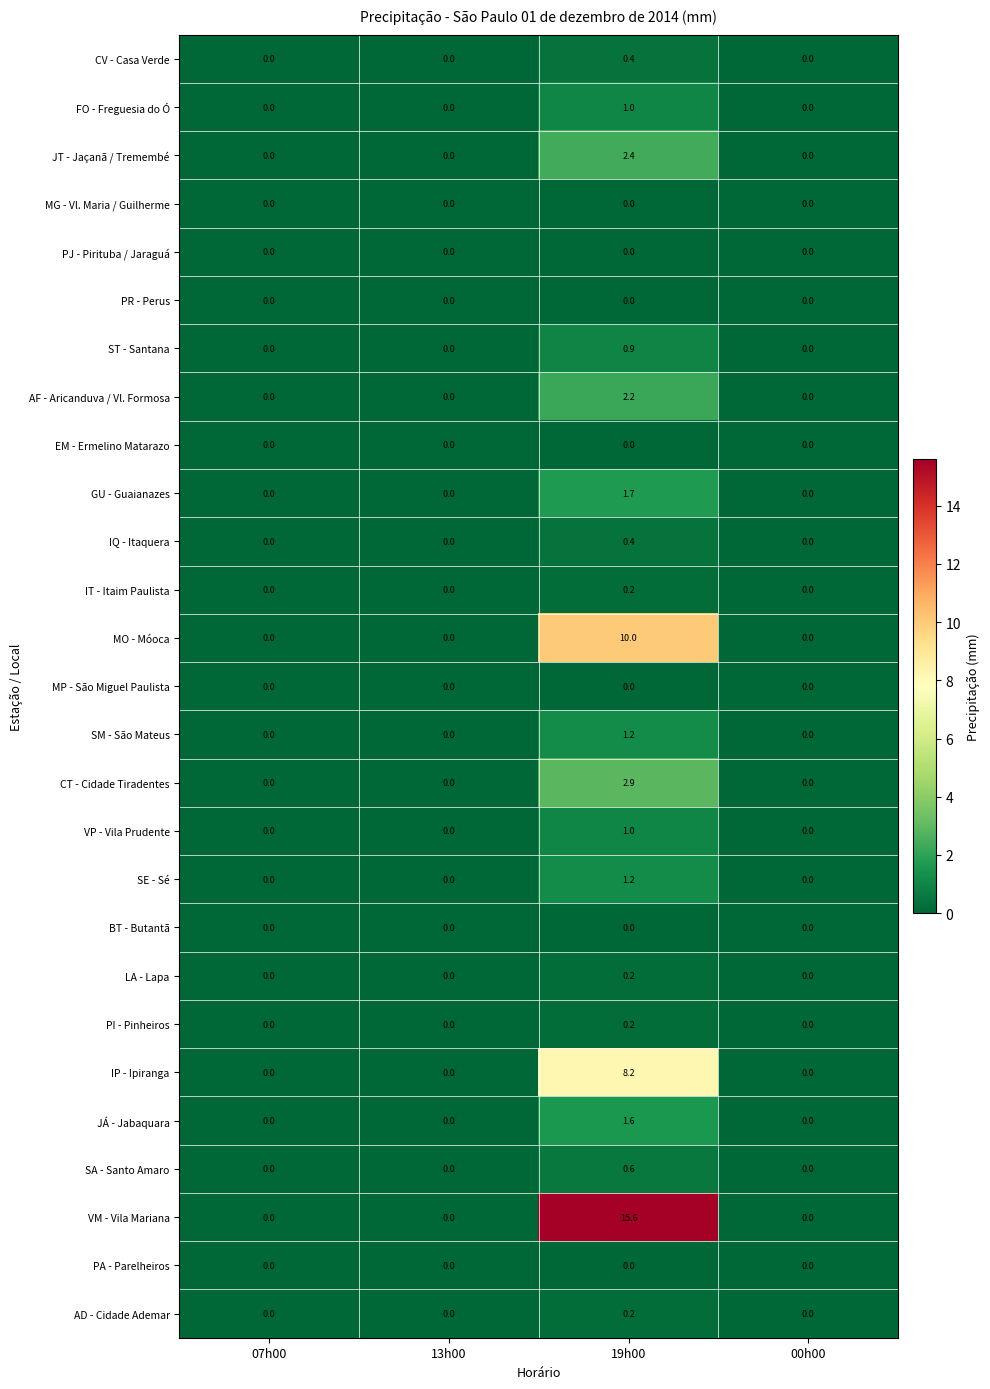

The value of JÁ - Jabaquara at 19h00 is 1.6. True or false?

True